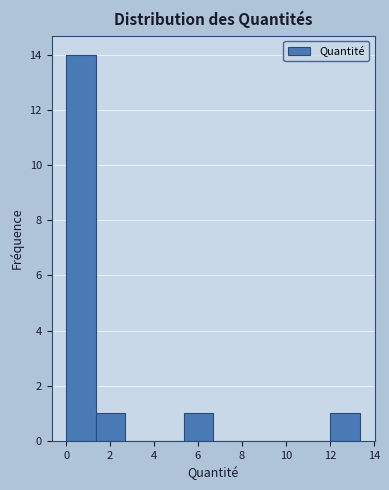

How tall is the bar that spans 5.4 to 6.6 on the x-axis? Neither the bar edges nor the heights are printed on the chart, so give them approximately, as read against the axes.

1